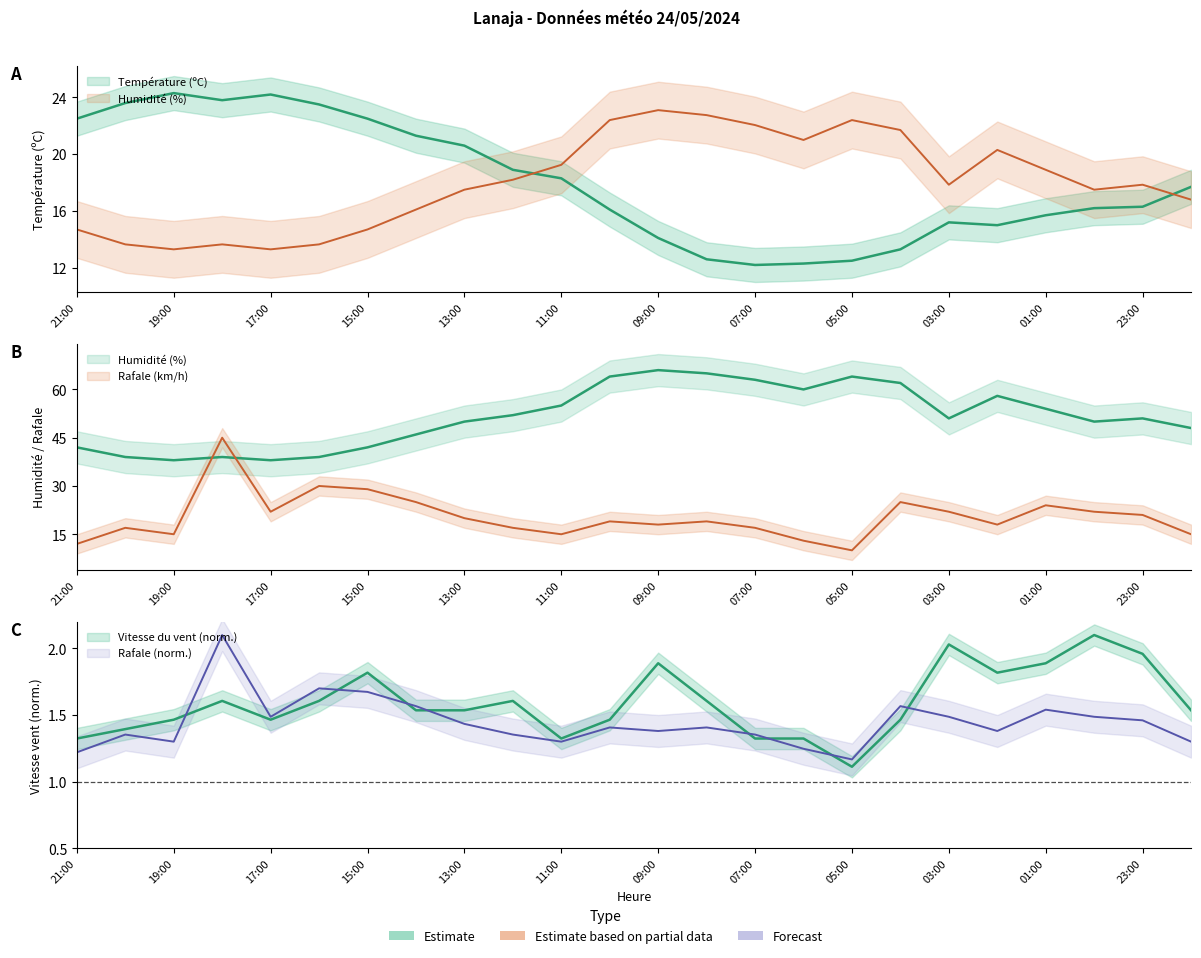

Which series has the widest spread of values?

Rafale (km/h)